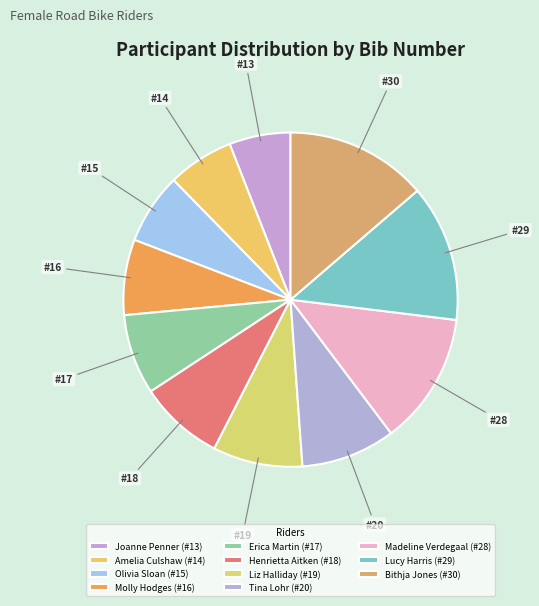

True or false: Henrietta Aitken accounts for 8% of the total.

True